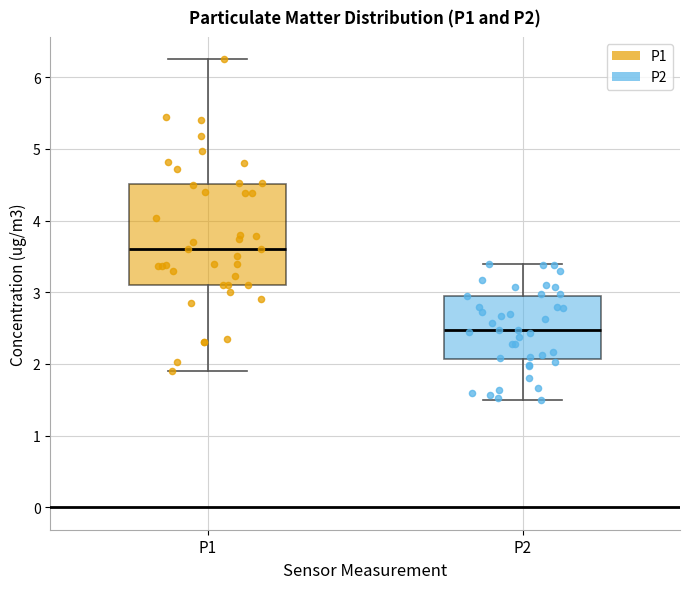

Reading left to right, read every box against the y-axis: the position of its median line, the range the box covers, and the ends of its whiskers. The values are not printed on the chart, so give them approximately, as read against the axis.

P1: median 3.6, box 3.1 to 4.5, whiskers 1.9 to 6.3
P2: median 2.5, box 2.1 to 3.0, whiskers 1.5 to 3.4